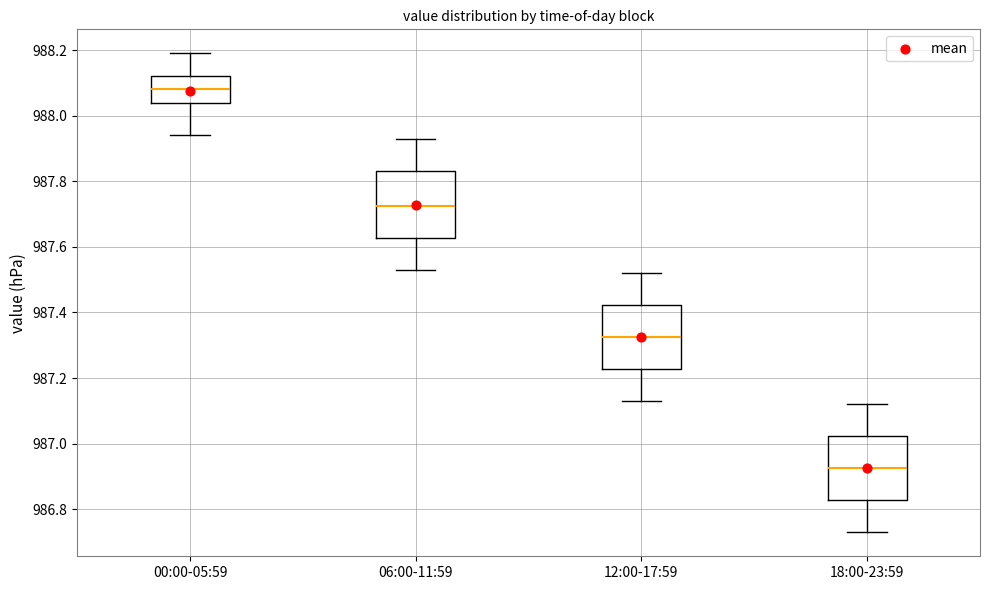

Reading left to right, transcribe this box plot: for each box, give where its median line is, the range the box spans, and where its two whiskers end, as read against the y-axis. The values are not printed on the chart, so give them approximately, as read against the axis.

00:00-05:59: median 988.08, box 988.04 to 988.12, whiskers 987.94 to 988.20
06:00-11:59: median 987.72, box 987.62 to 987.84, whiskers 987.54 to 987.94
12:00-17:59: median 987.32, box 987.22 to 987.42, whiskers 987.14 to 987.52
18:00-23:59: median 986.92, box 986.82 to 987.02, whiskers 986.74 to 987.12